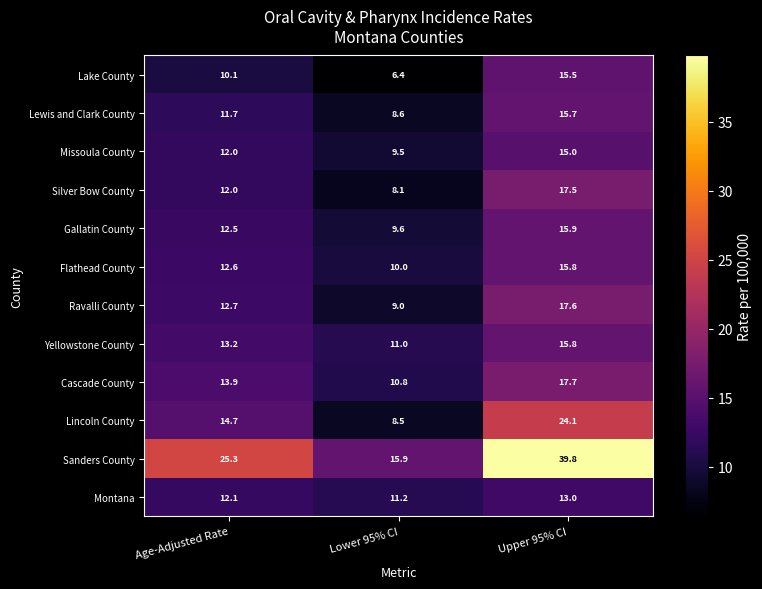

At which category does the chart reach its peak across all series?

Upper 95% CI